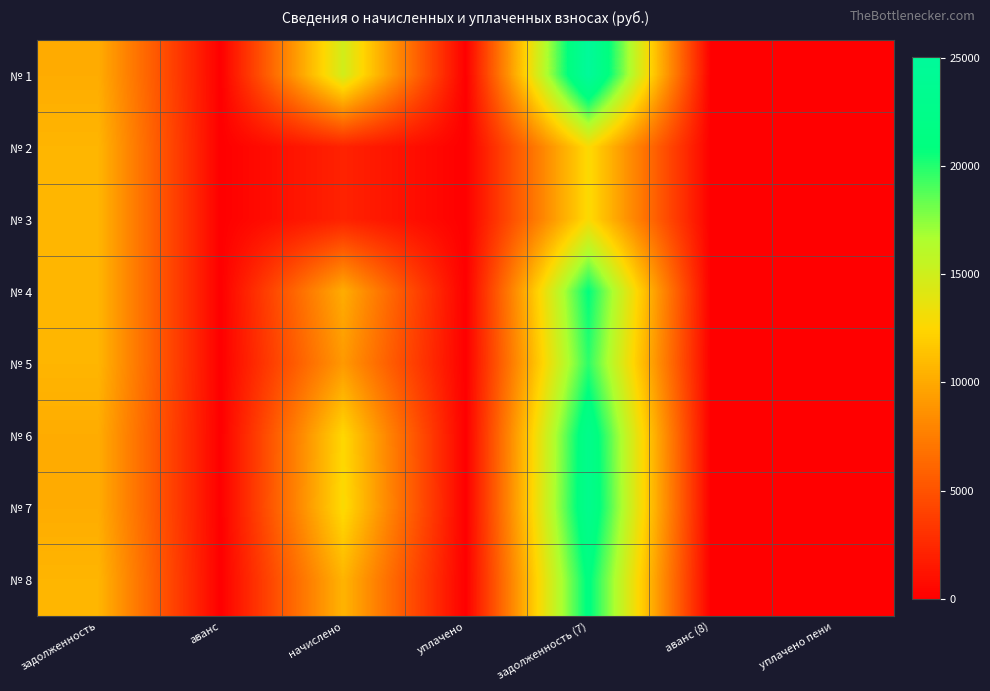

Which category has the highest value across all series?

задолженность (7)